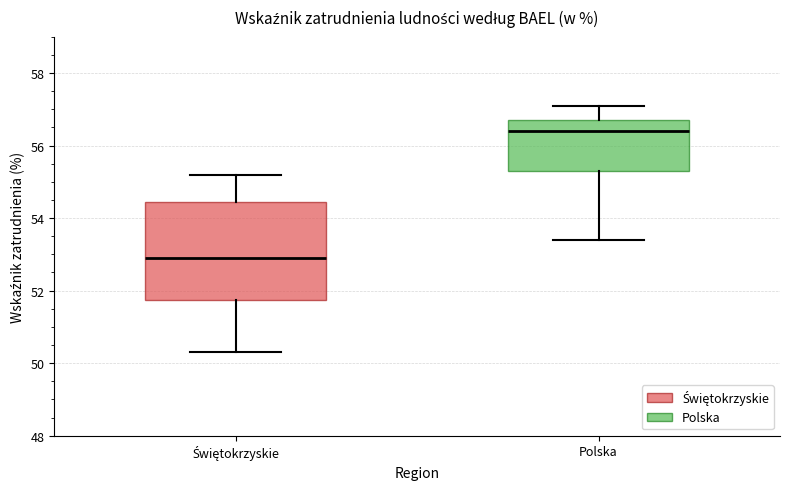

Reading left to right, read every box against the y-axis: the position of its median line, the range the box covers, and the ends of its whiskers. The values are not printed on the chart, so give them approximately, as read against the axis.

Świętokrzyskie: median 53.0, box 51.8 to 54.4, whiskers 50.4 to 55.2
Polska: median 56.4, box 55.4 to 56.8, whiskers 53.4 to 57.2